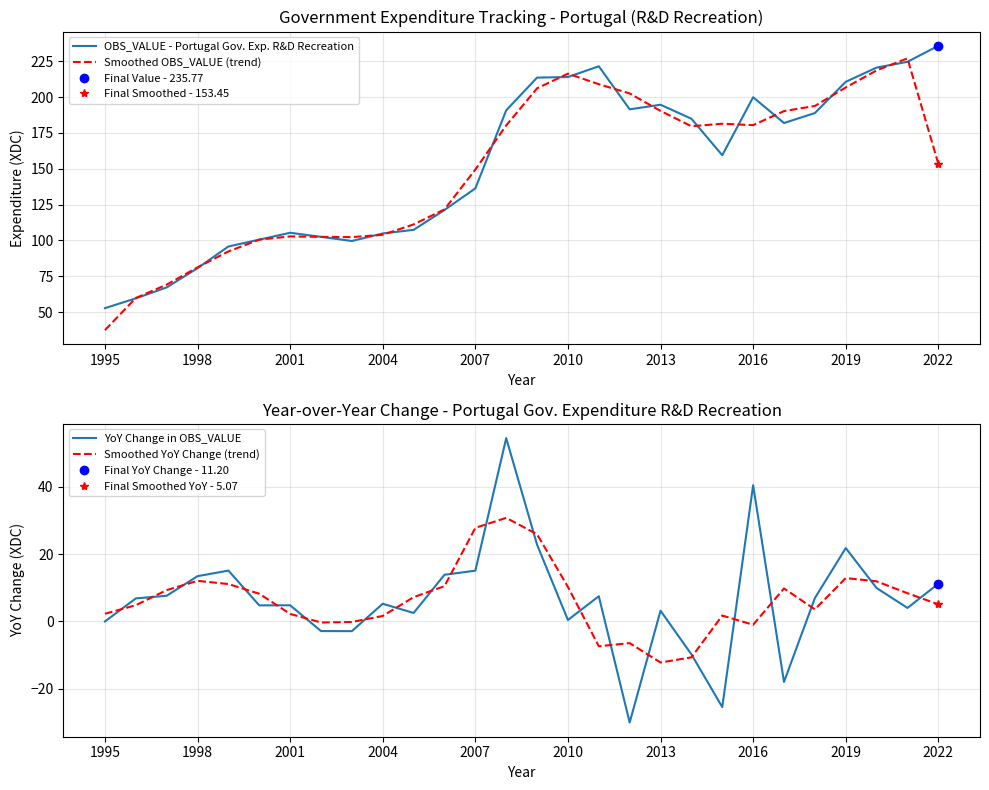

At which label does Smoothed OBS_VALUE (trend) reach its minimum?

1995